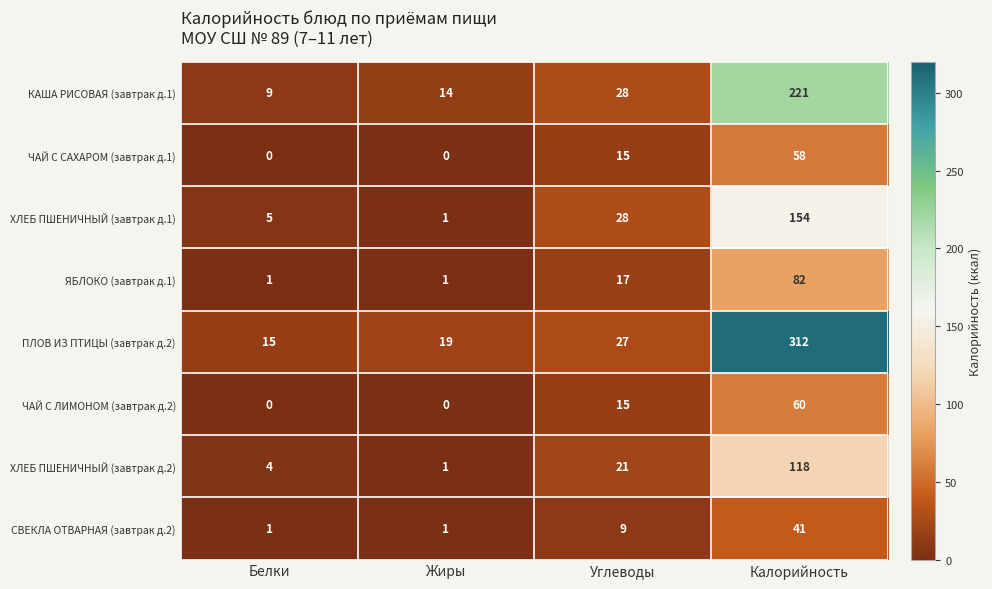

Is it true that ПЛОВ ИЗ ПТИЦЫ (завтрак д.2) equals 16 at Углеводы?

False